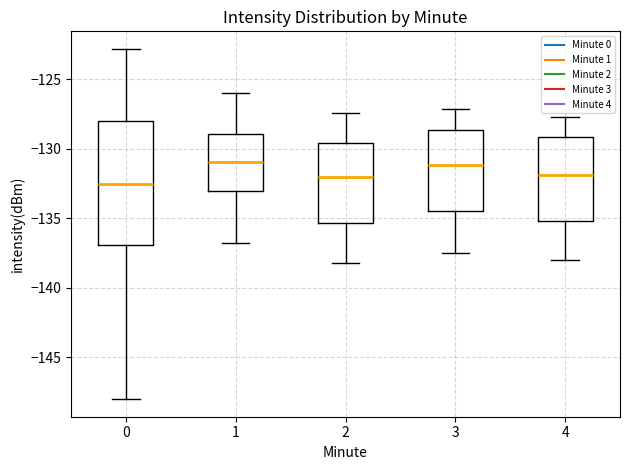

Which box is the tallest, from its lower edge to its upper edge?

0